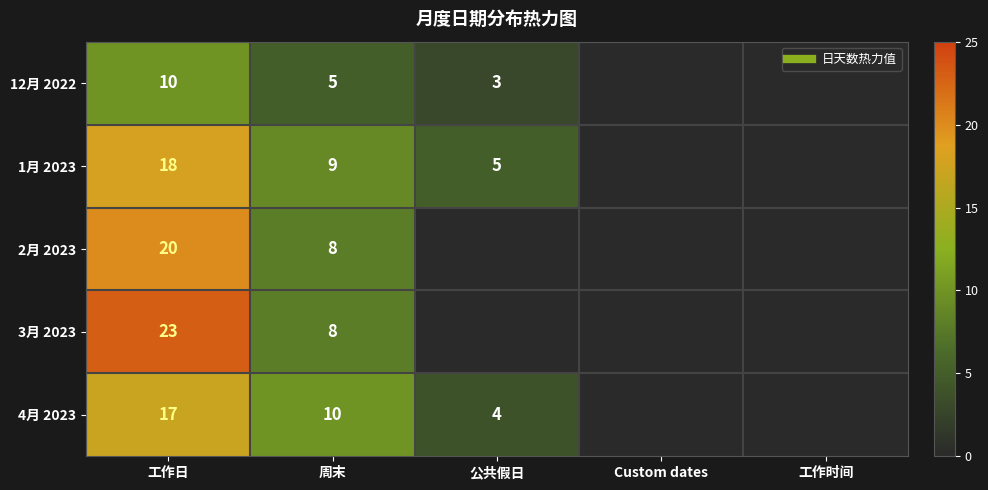

Rank the series at Custom dates from lowest to highest value.

12月 2022, 1月 2023, 2月 2023, 3月 2023, 4月 2023